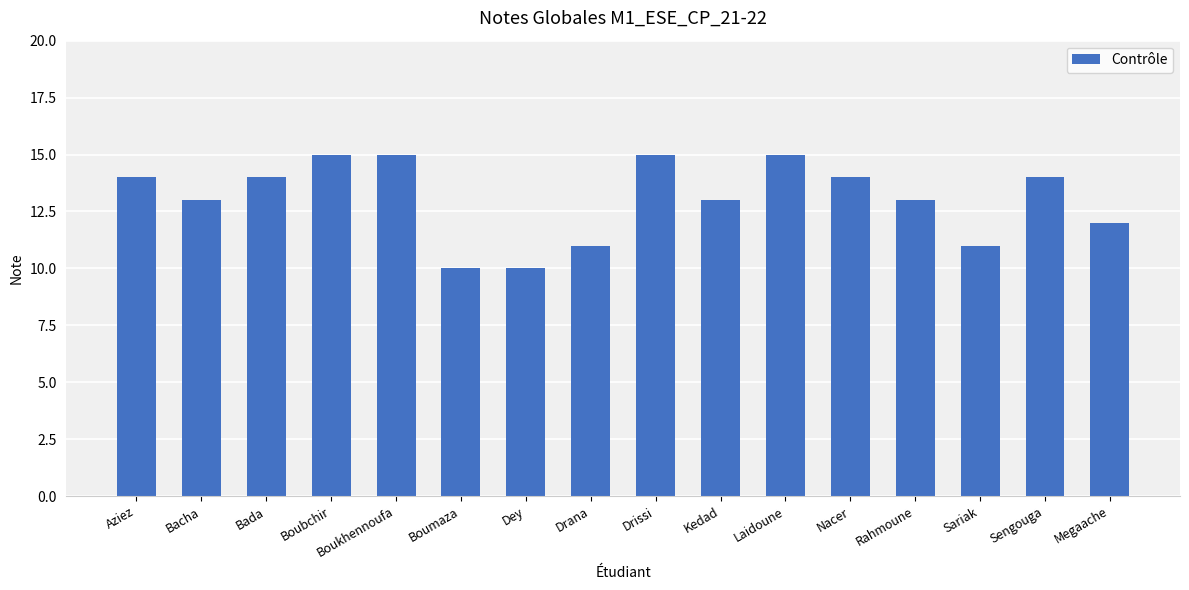

What is the change in value from Rahmoune to Megaache?

-1